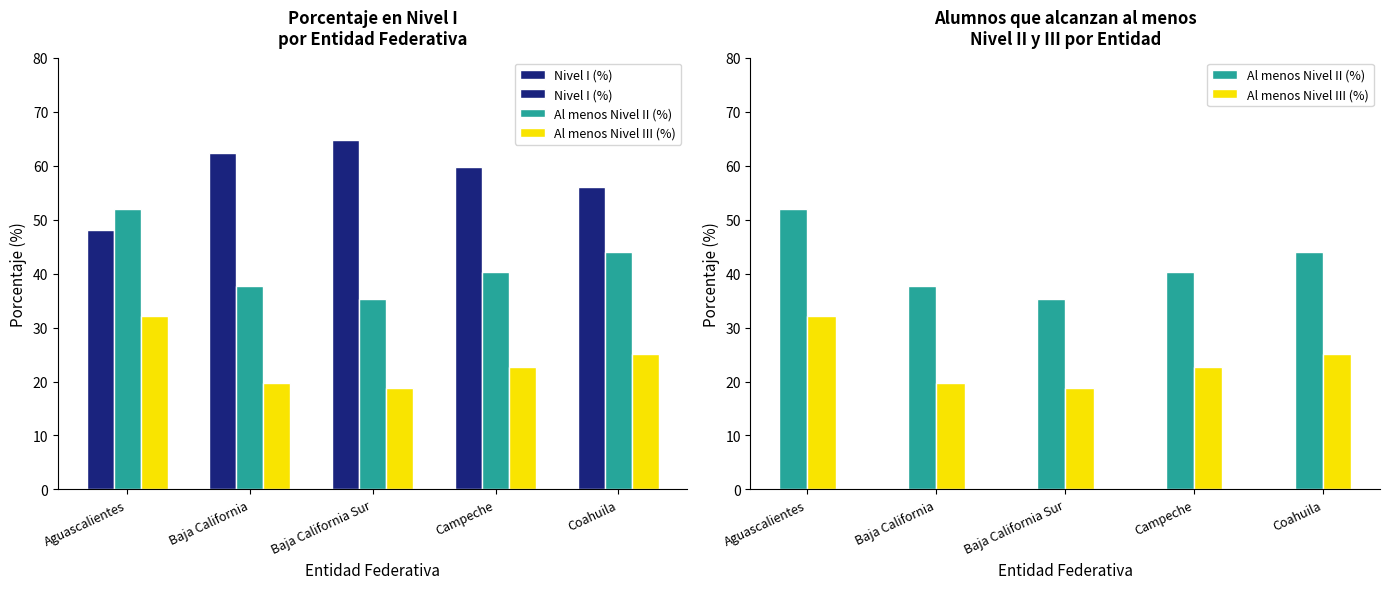

At how many categories does at least one series exceed 53?

4